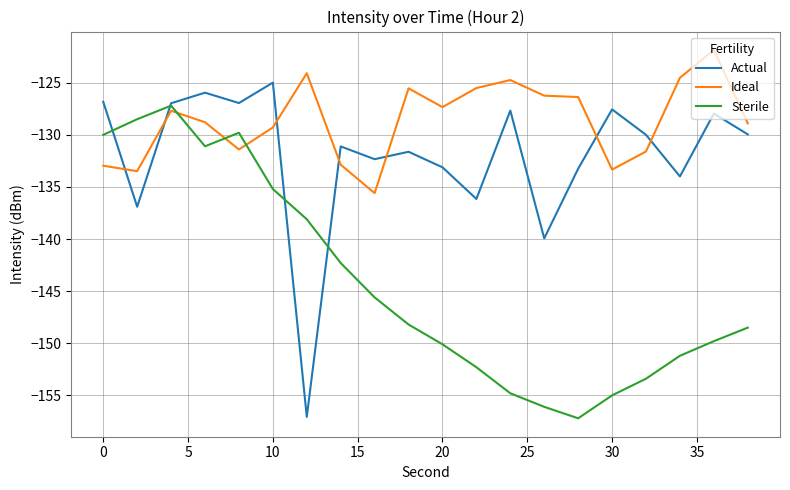

What is the greatest value displayed?

-121.9